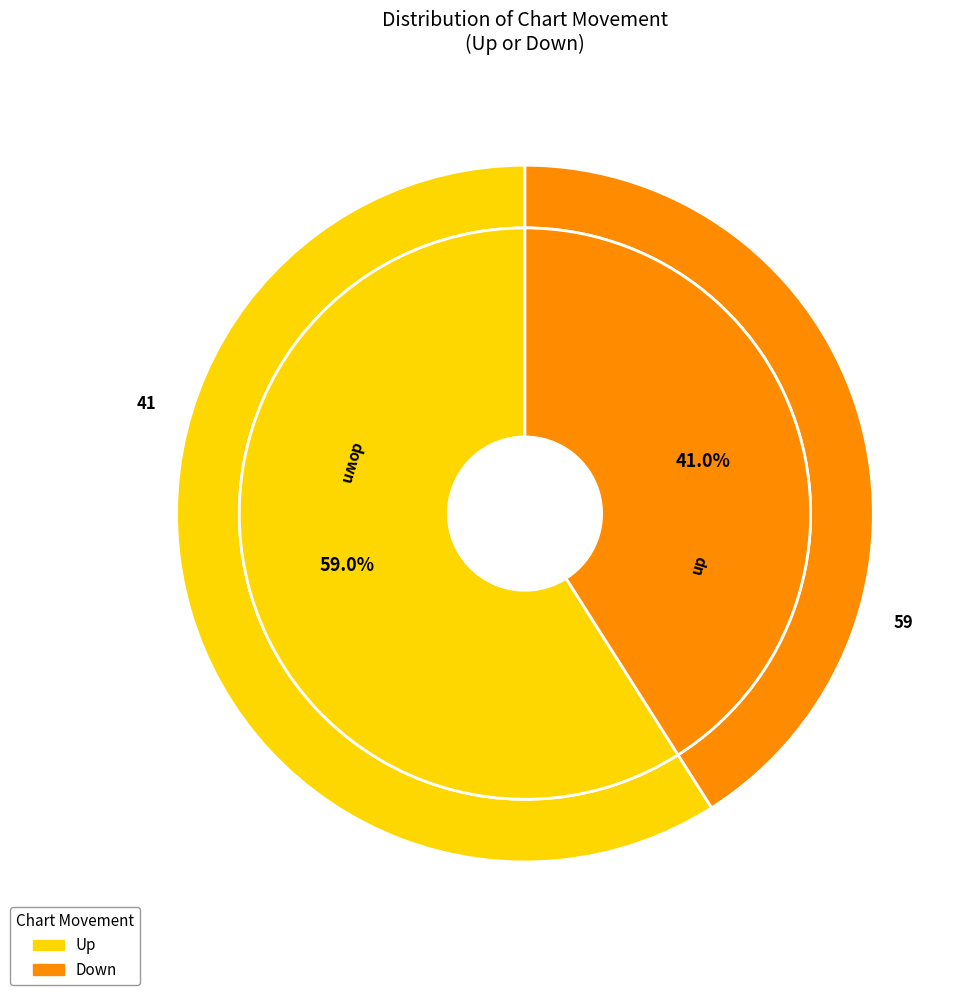

What is the smallest slice in the pie chart?

down